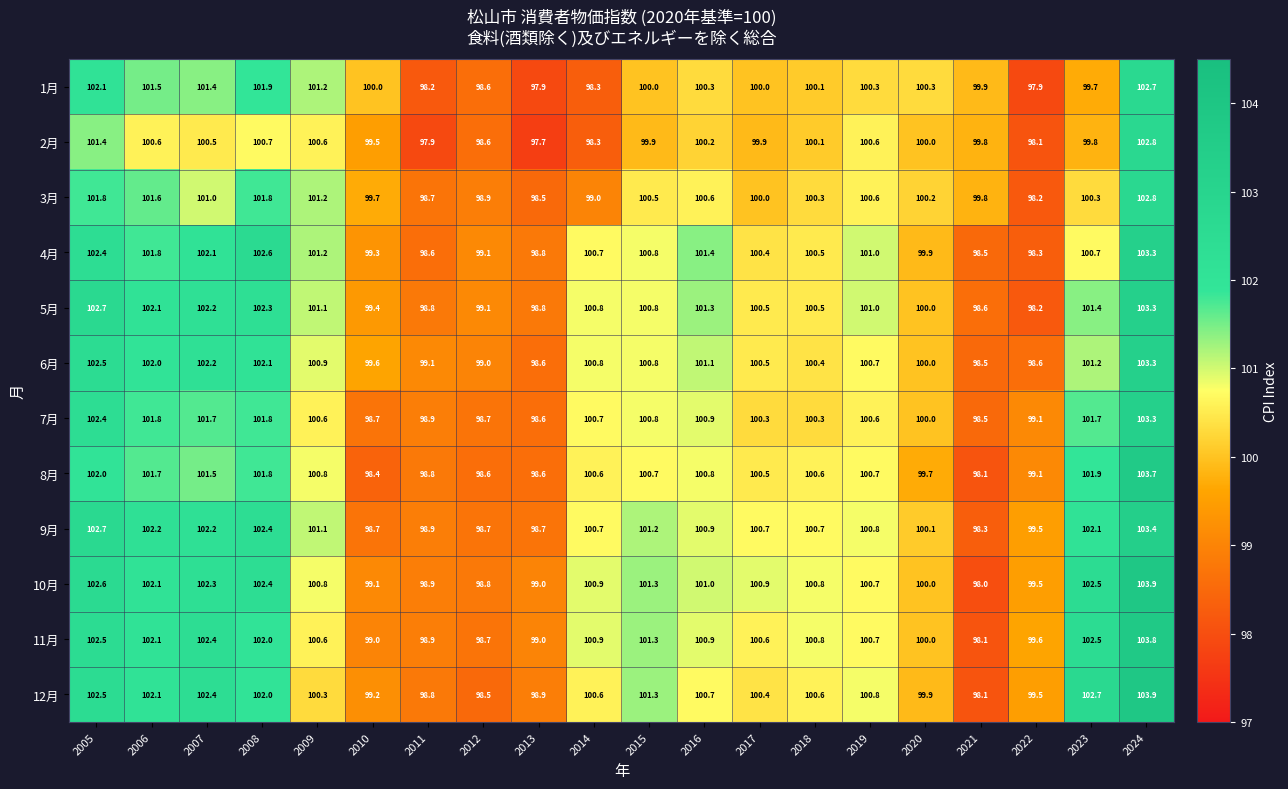

Which series has the largest range (max minus min)?

10月